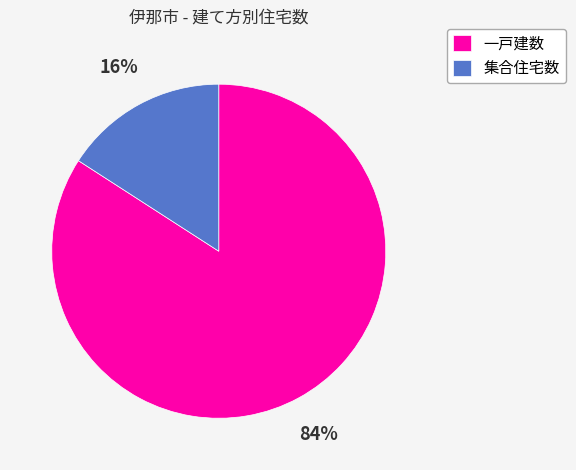

How many slices are in this pie chart?

2